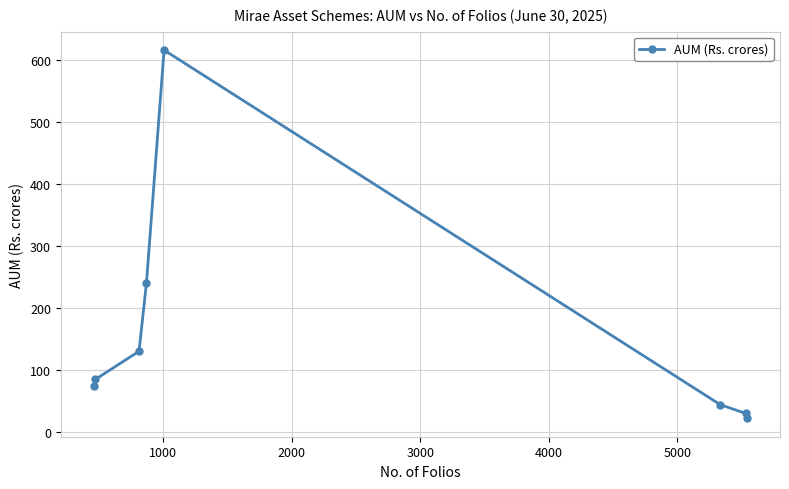

How many series are shown in this chart?

1